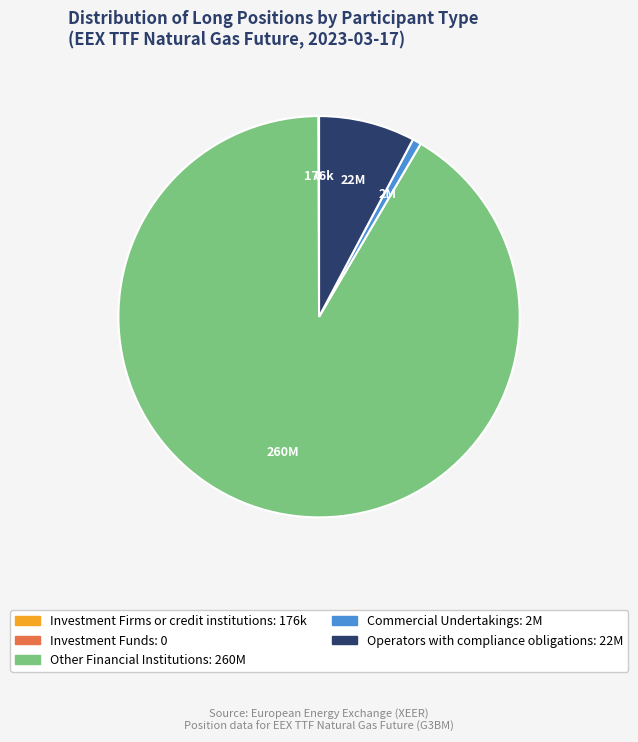

Does any single category account for the majority?

Yes